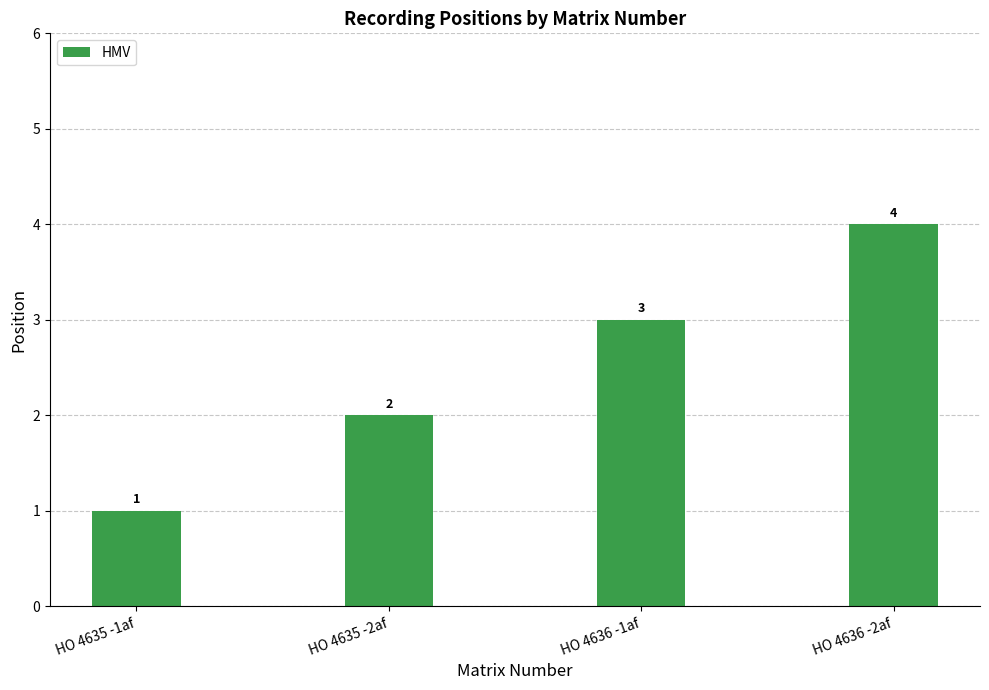

What is the greatest value displayed?

4